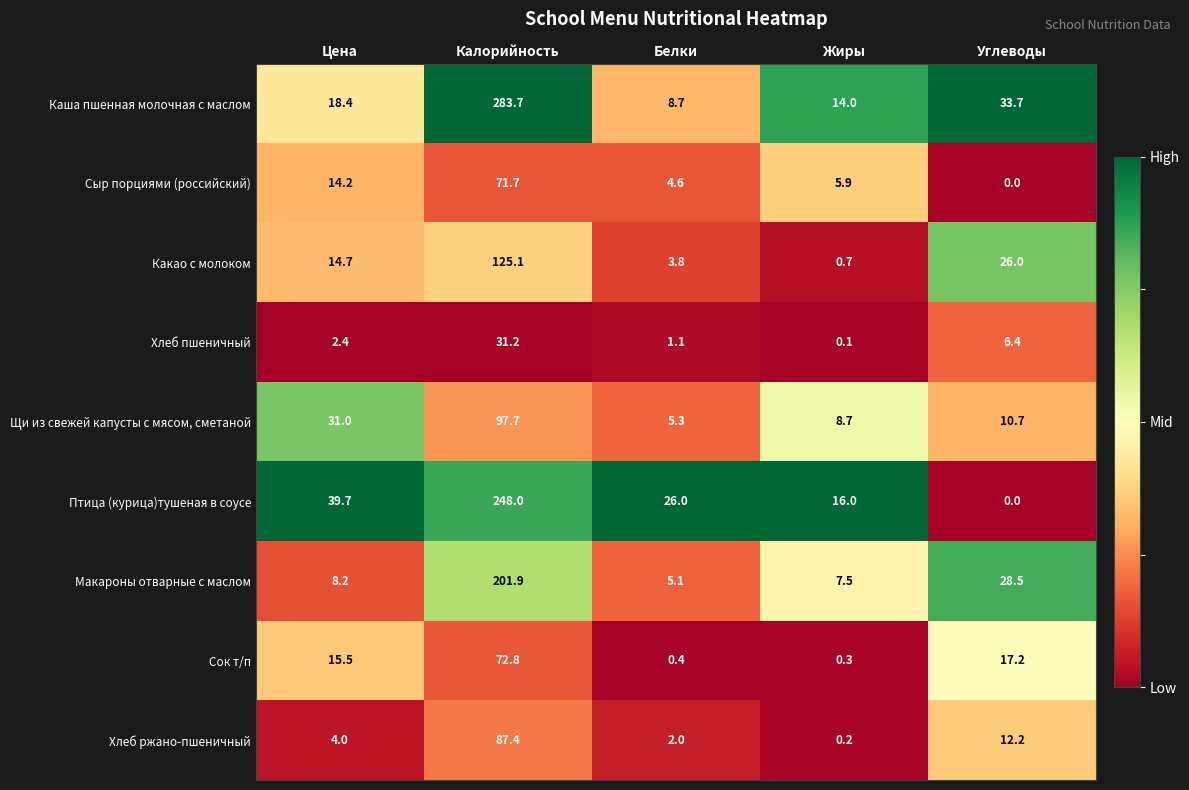

Rank the series at Жиры from lowest to highest value.

Хлеб пшеничный, Хлеб ржано-пшеничный, Сок т/п, Какао с молоком, Сыр порциями (российский), Макароны отварные с маслом, Щи из свежей капусты с мясом, сметаной, Каша пшенная молочная с маслом, Птица (курица)тушеная в соусе